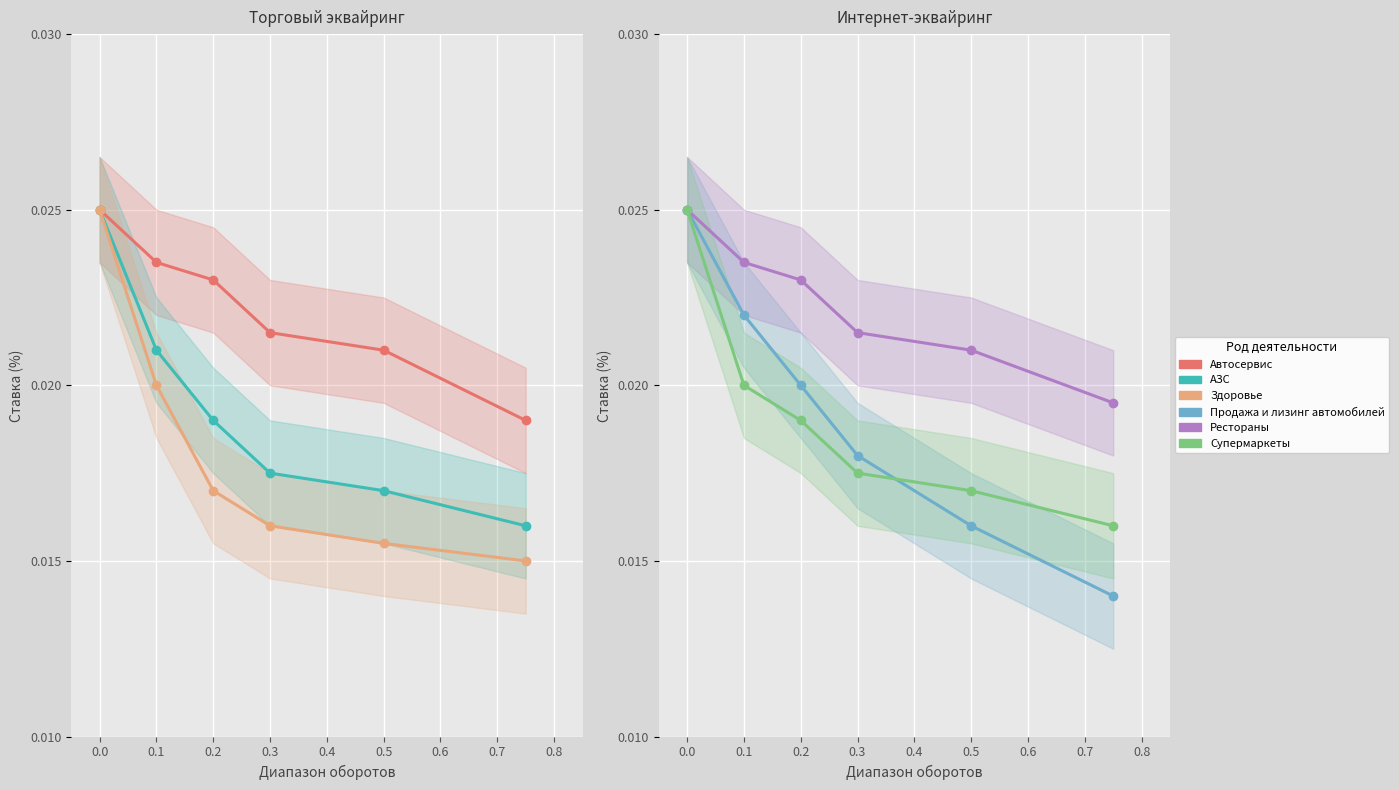

True or false: Автосервис and Рестораны intersect in this chart.

False